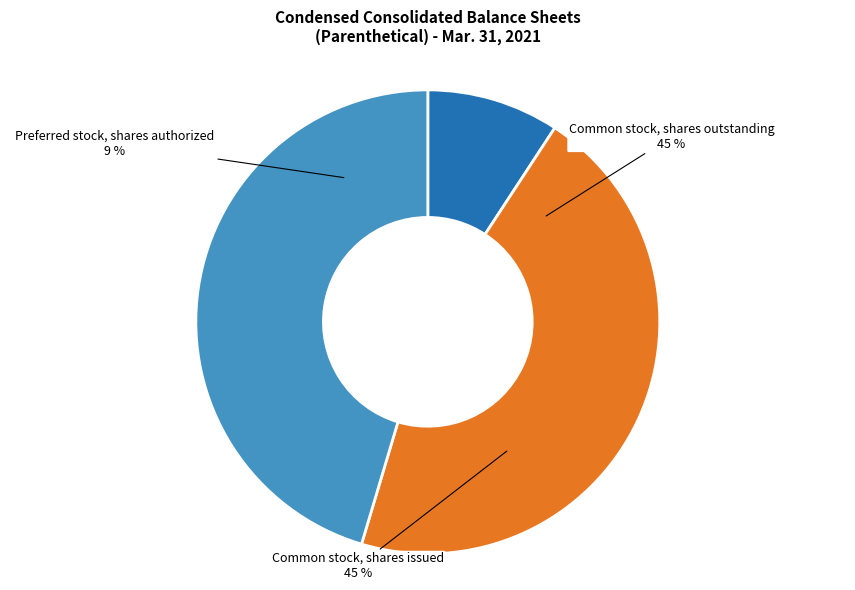

Is Common stock, shares outstanding the majority of the pie?

No